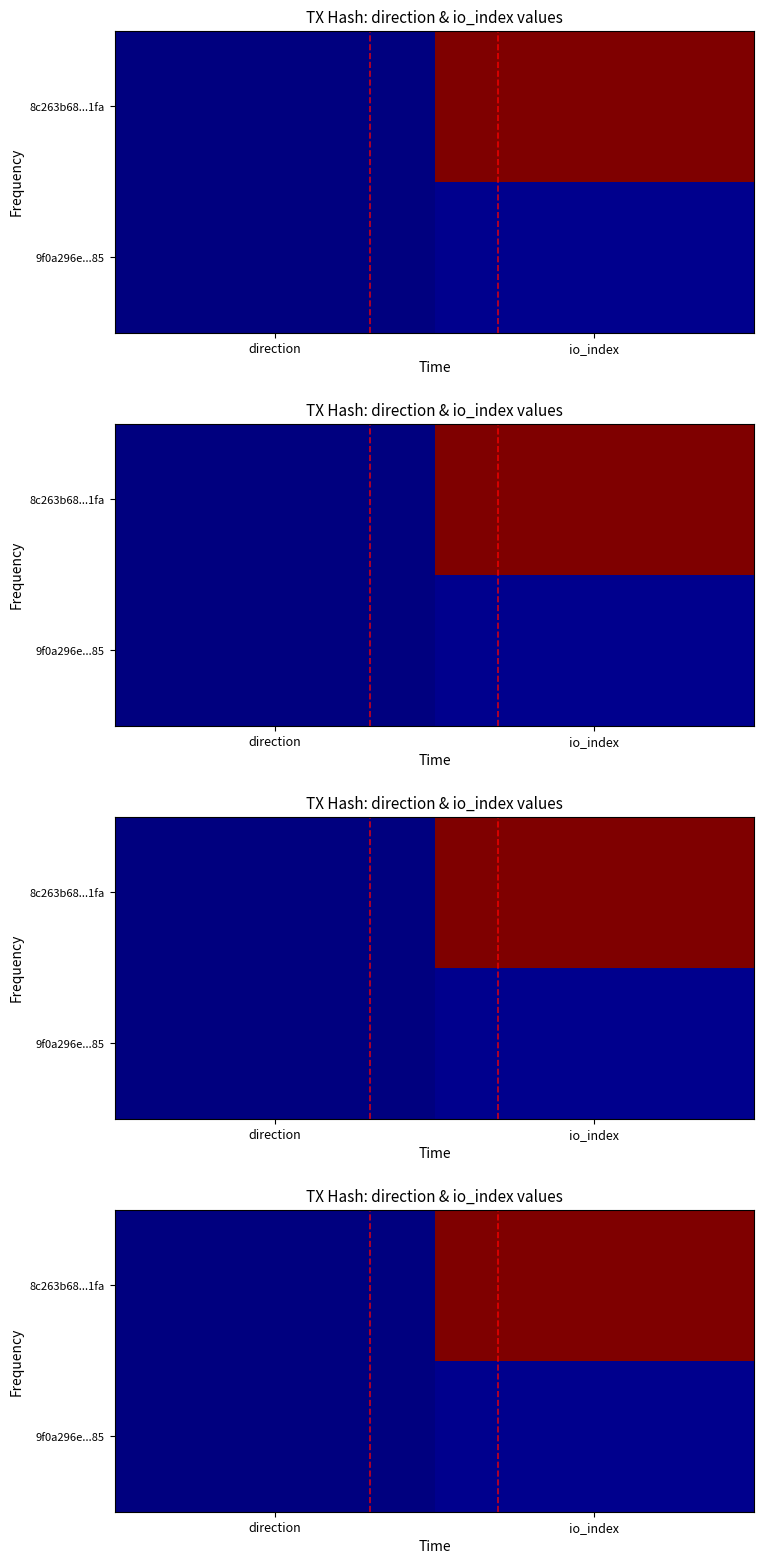

Is it true that 9f0a296e...85 equals 11 at io_index?

True